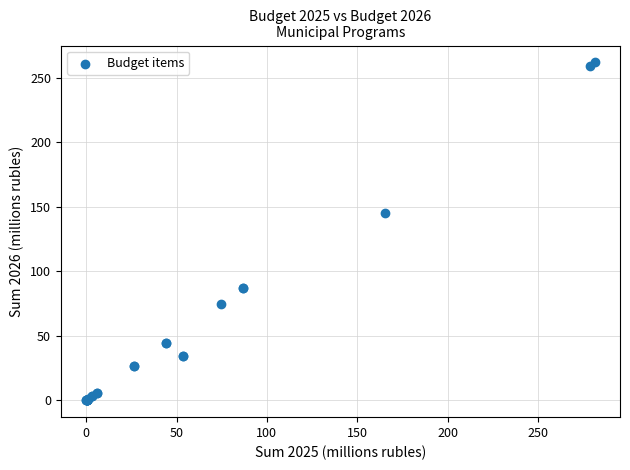

What Y value in the scatter plot is closest to 130?

145.5